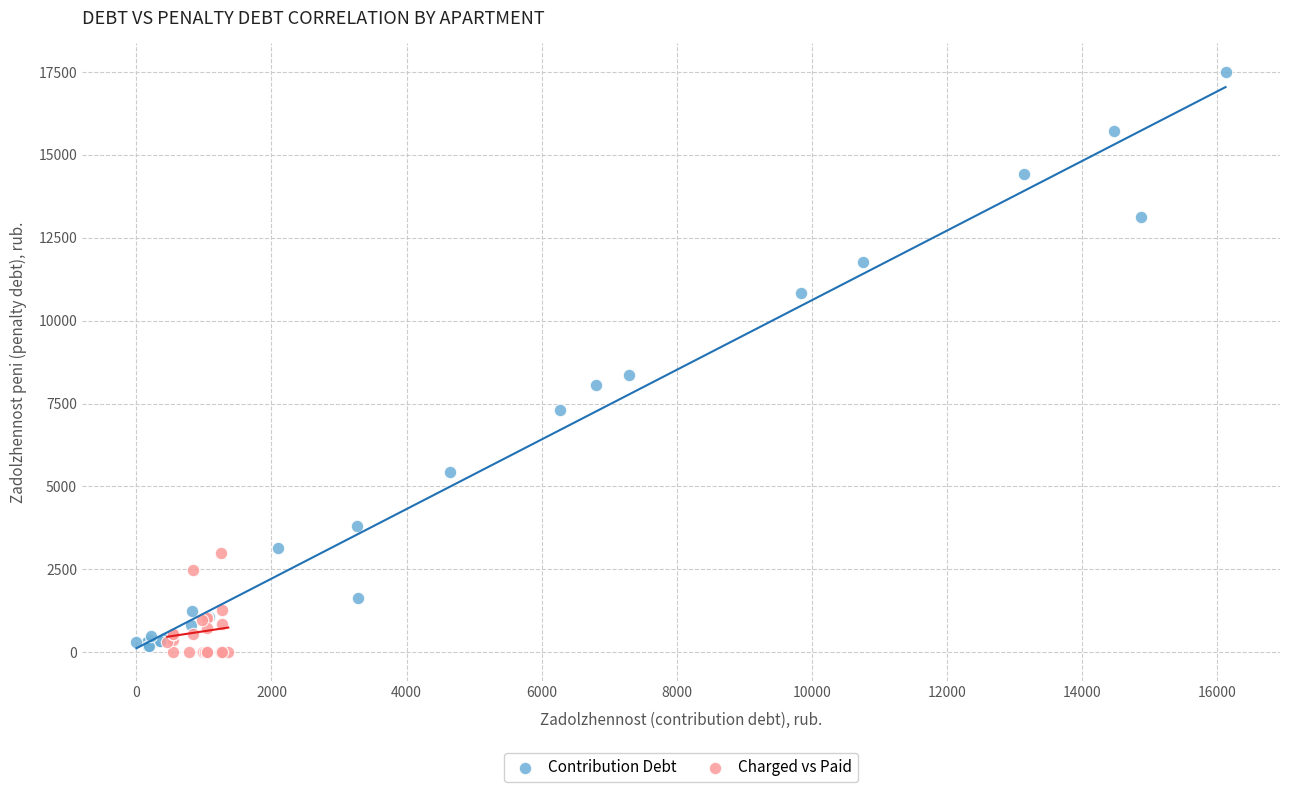

Which series has the widest spread of Y values?

Contribution Debt